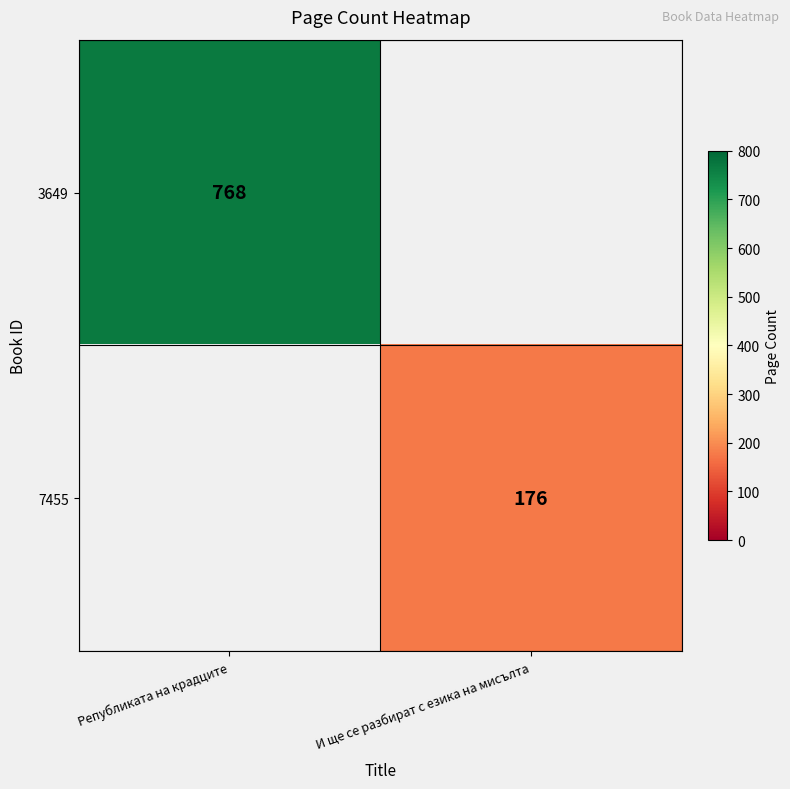

The 3649 series shows 1134 at Републиката на крадците. True or false?

False